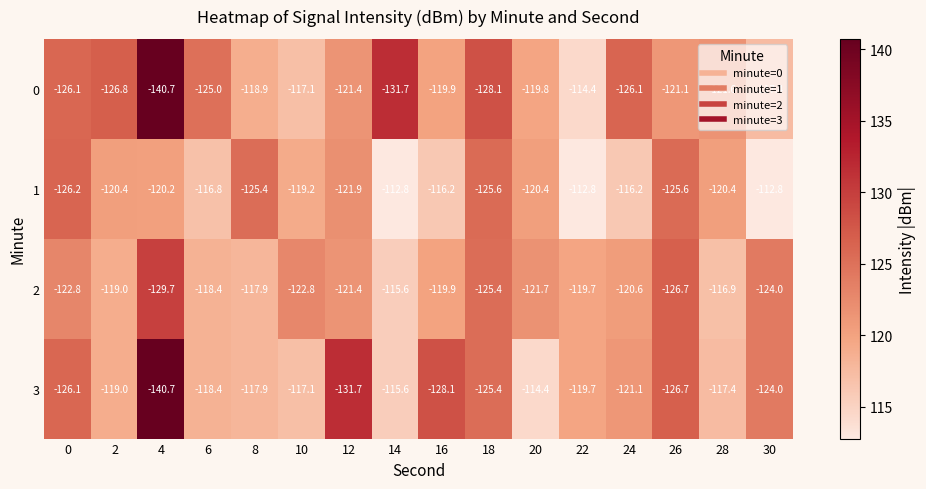

What is the difference between the 0 values at 2 and 10?

9.7